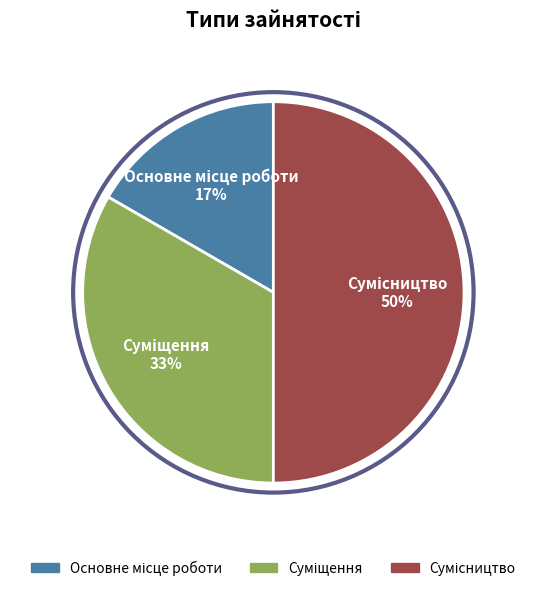

To the nearest percent, what is the average slice percentage?

33%